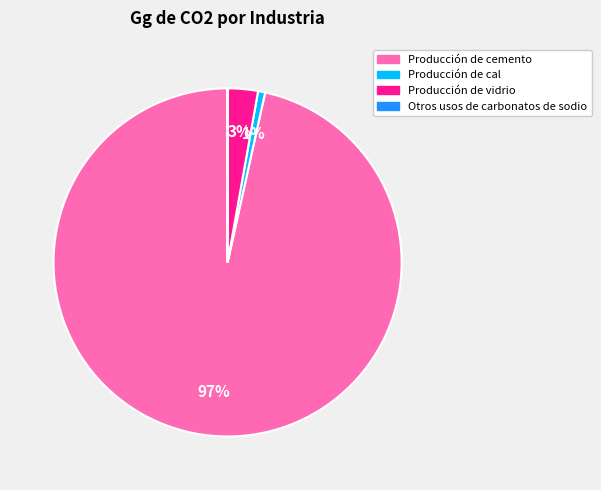

Is there any slice that represents more than half of the pie?

Yes